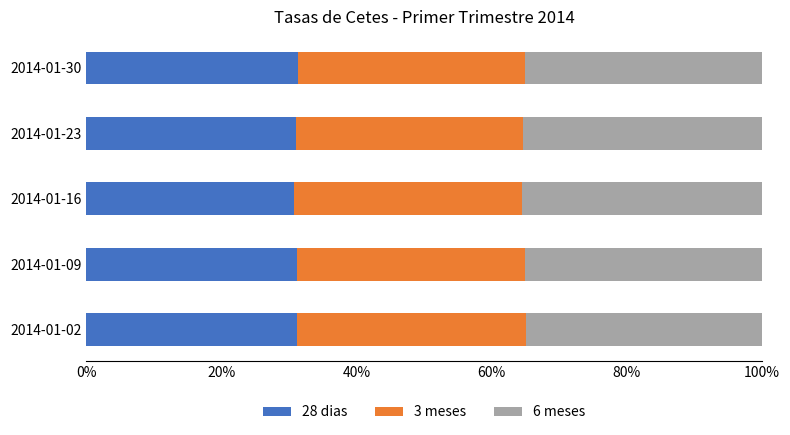

What is the sum of all 28 dias values?

155.4